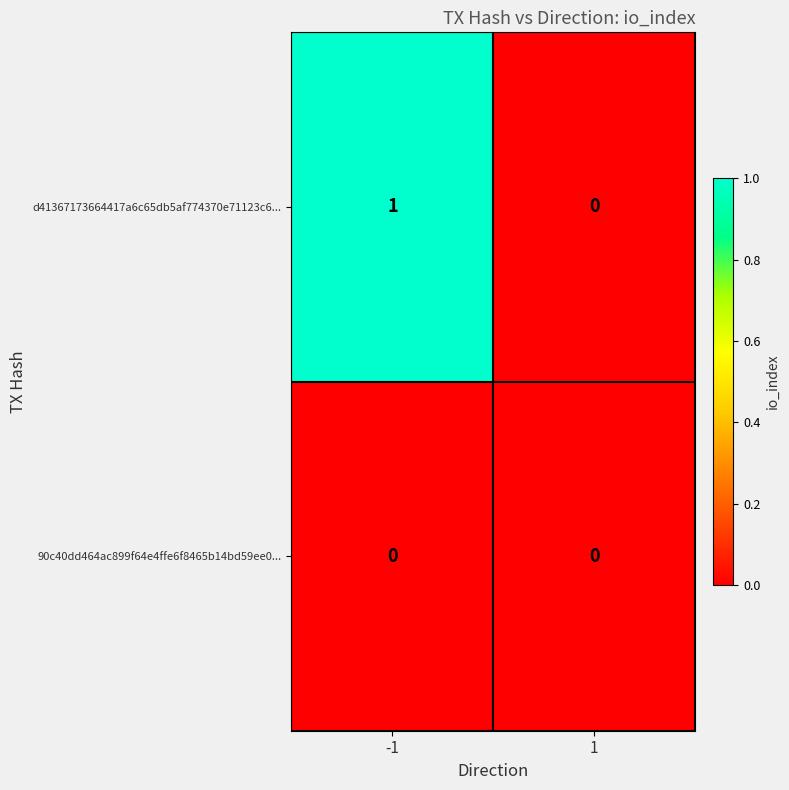

Which series has the largest total across all categories?

d41367173664417a6c65db5af774370e71123c6...